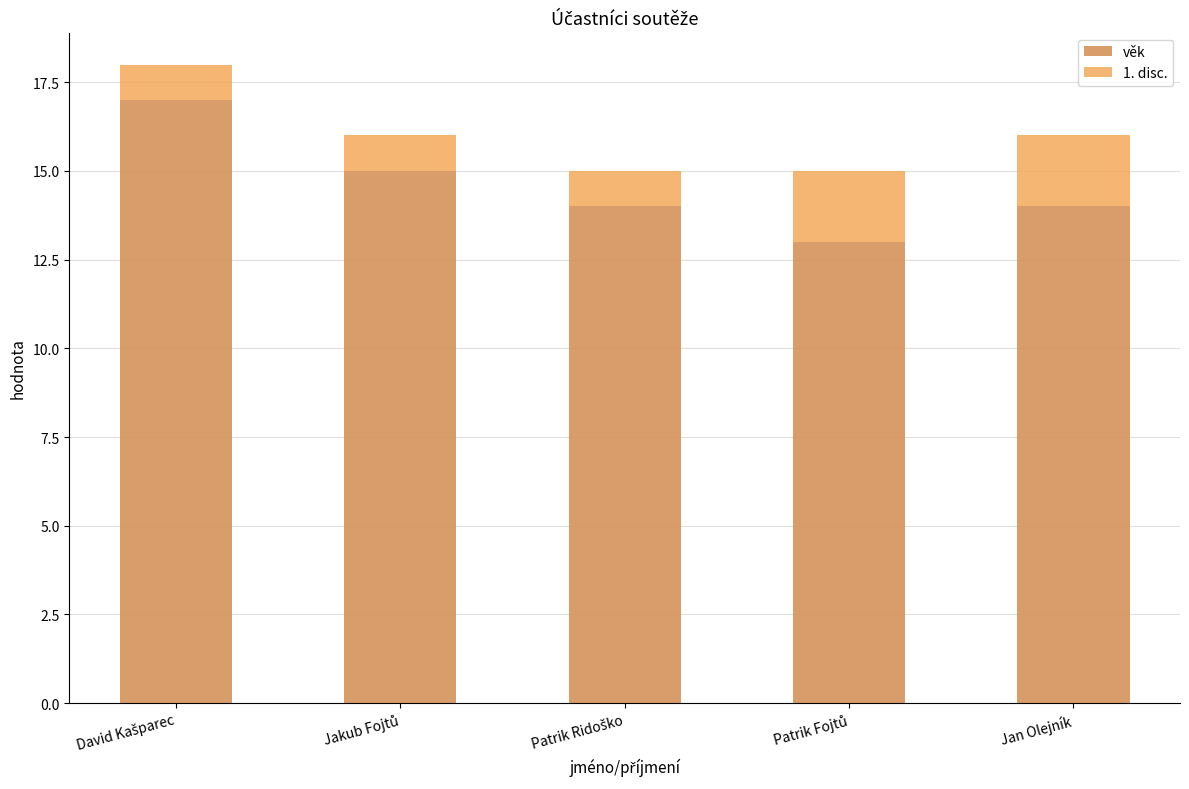

Which series has the largest total across all categories?

věk